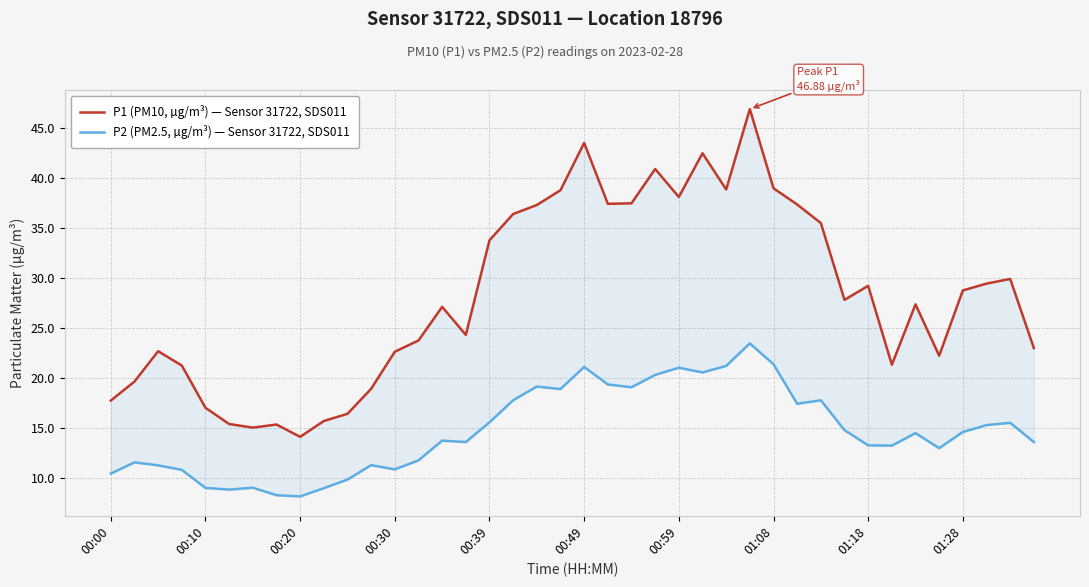

What is the total value across all series at 35?

35.3